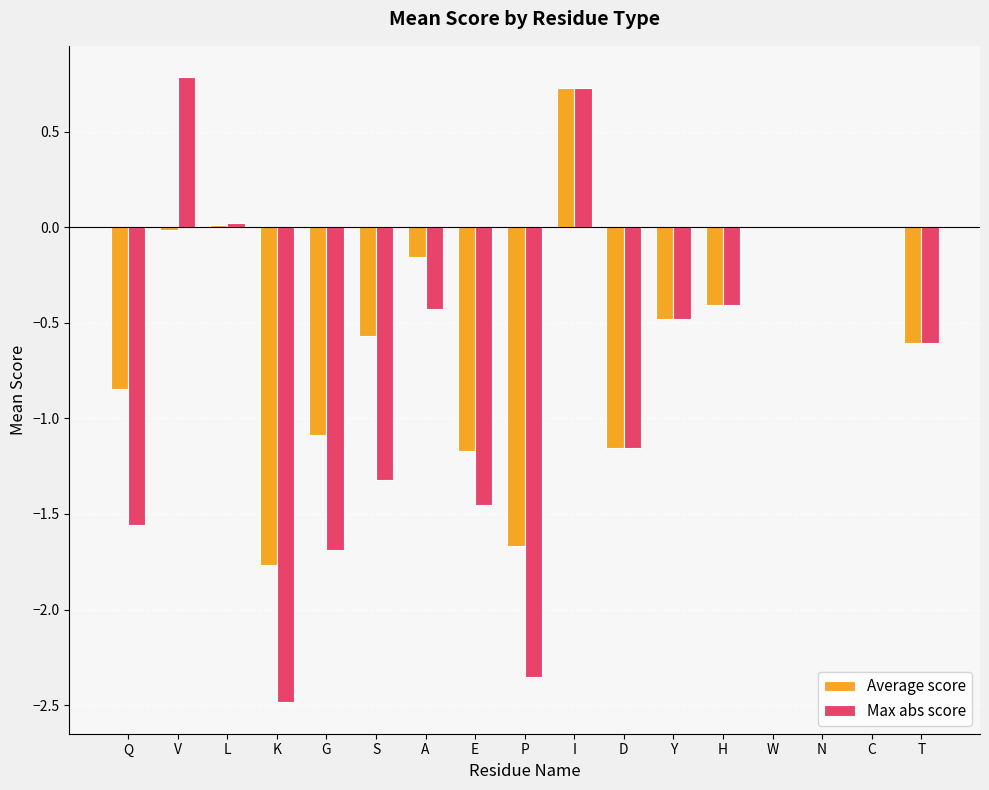

What is the total value across all series at G?

-2.8